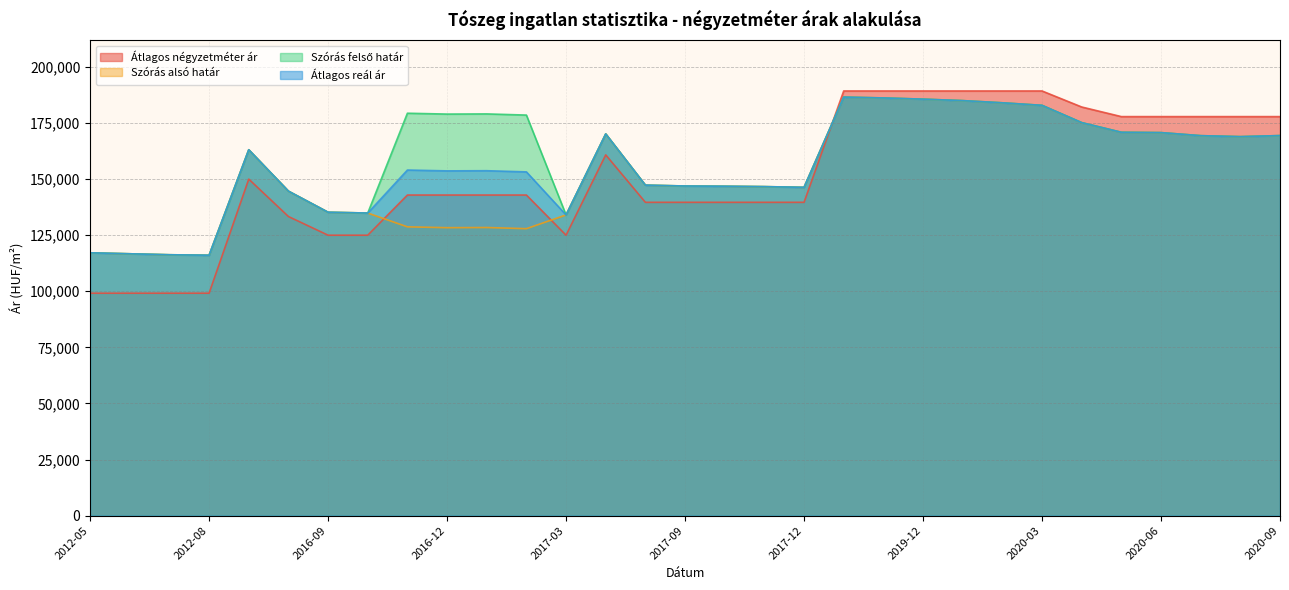

Which series ends up on top after the final intersection of Átlagos négyzetméter ár and Szórás alsó határ?

Átlagos négyzetméter ár